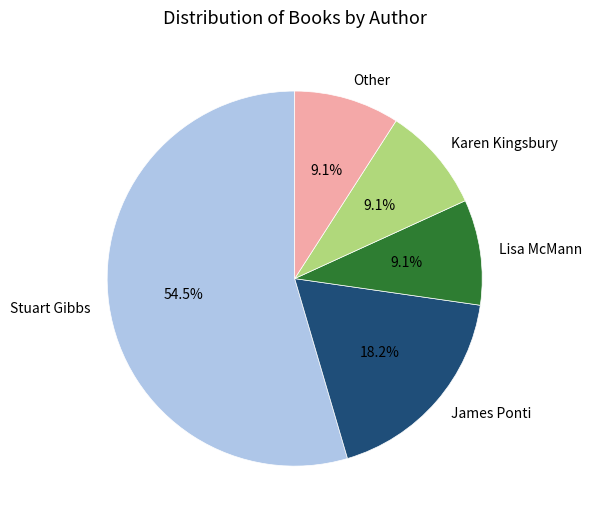

Approximately how many times larger is the value at Karen Kingsbury compared to Other?

1.0